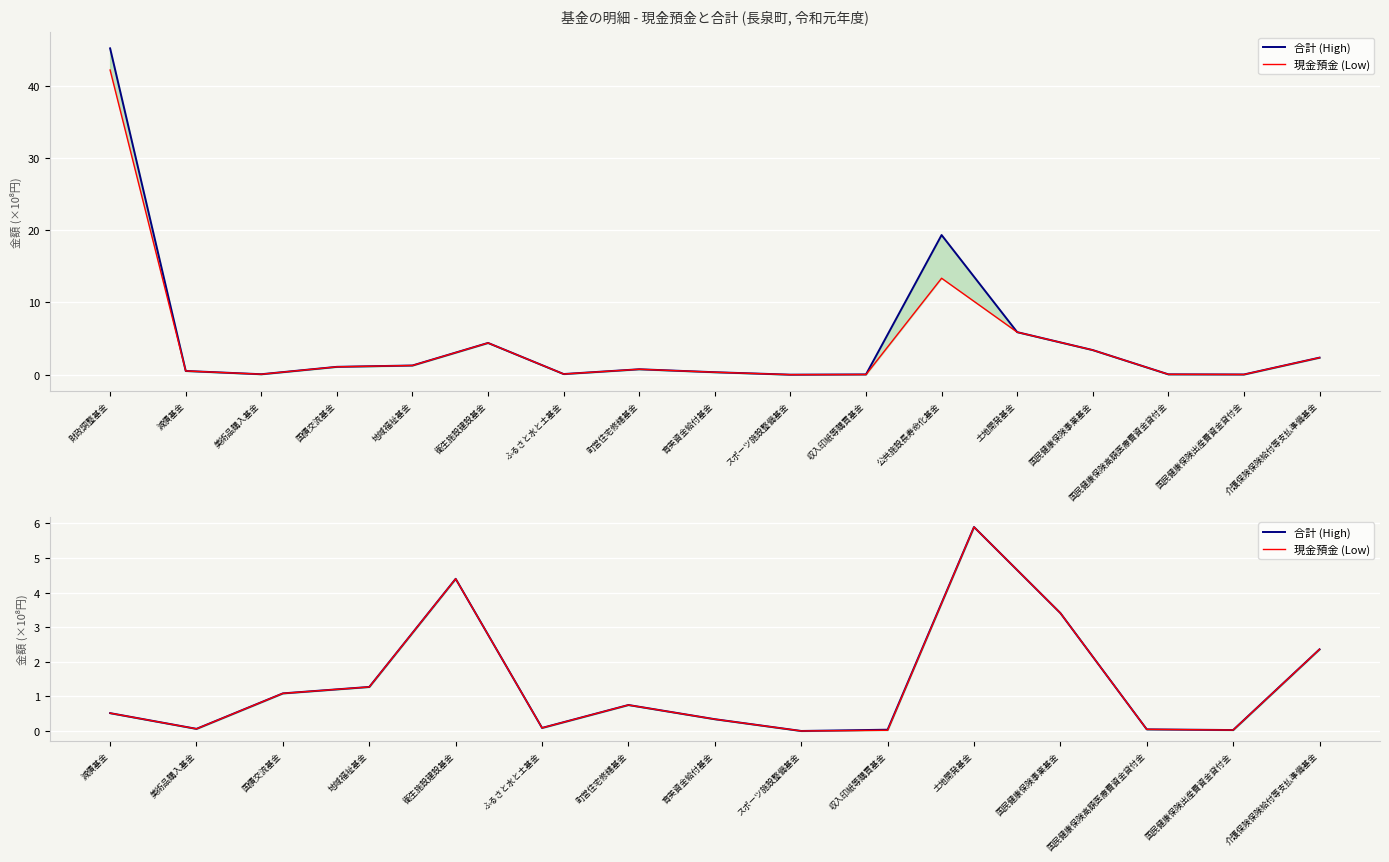

What are all the series names shown in the legend?

合計 (High), 現金預金 (Low)